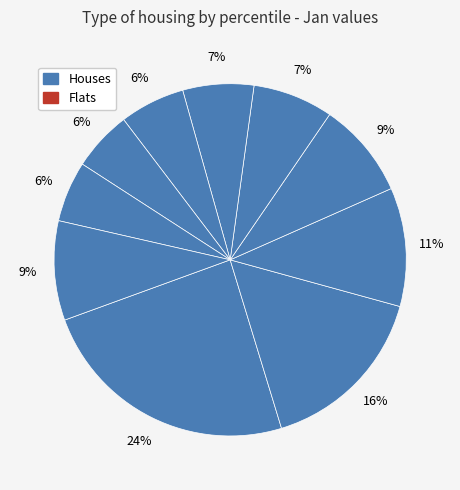

How many segments does this pie chart have?

10